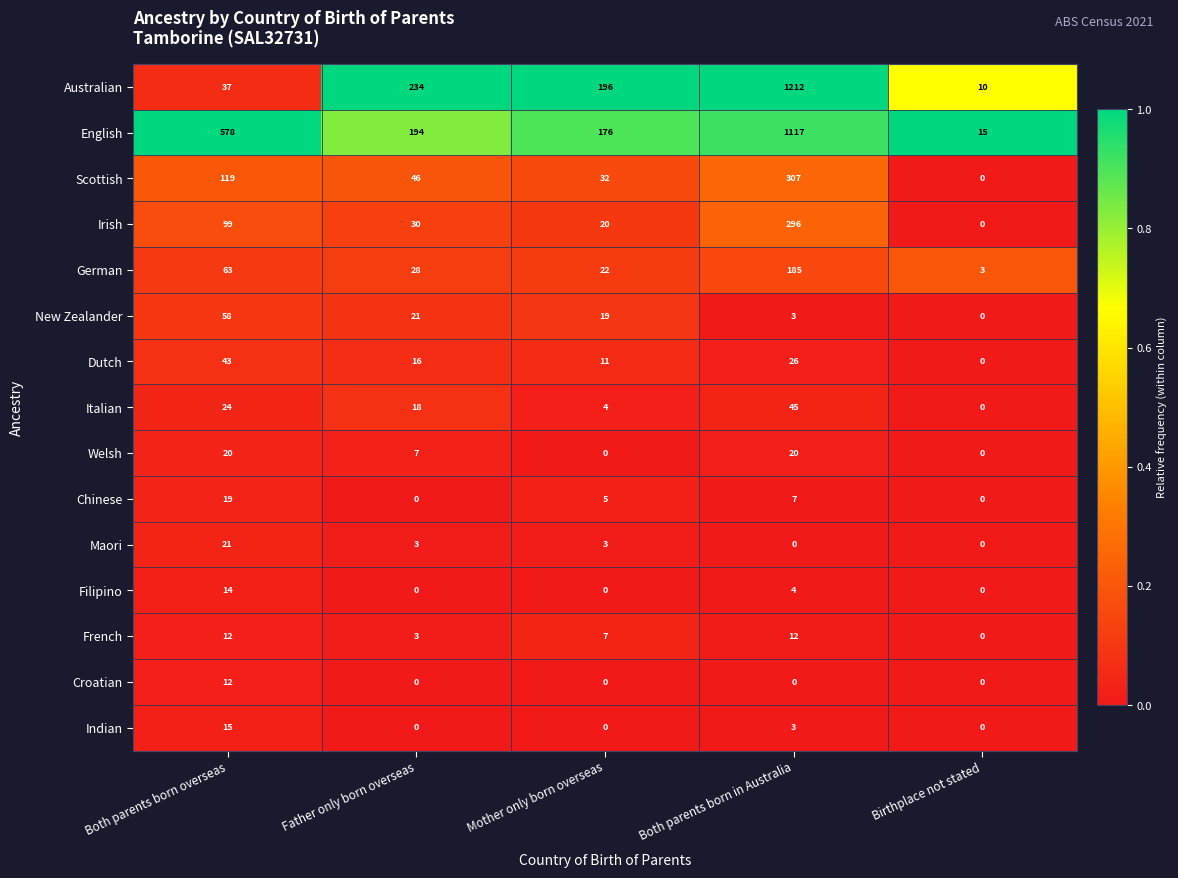

Which series changed the most between Mother only born overseas and Birthplace not stated?

Australian